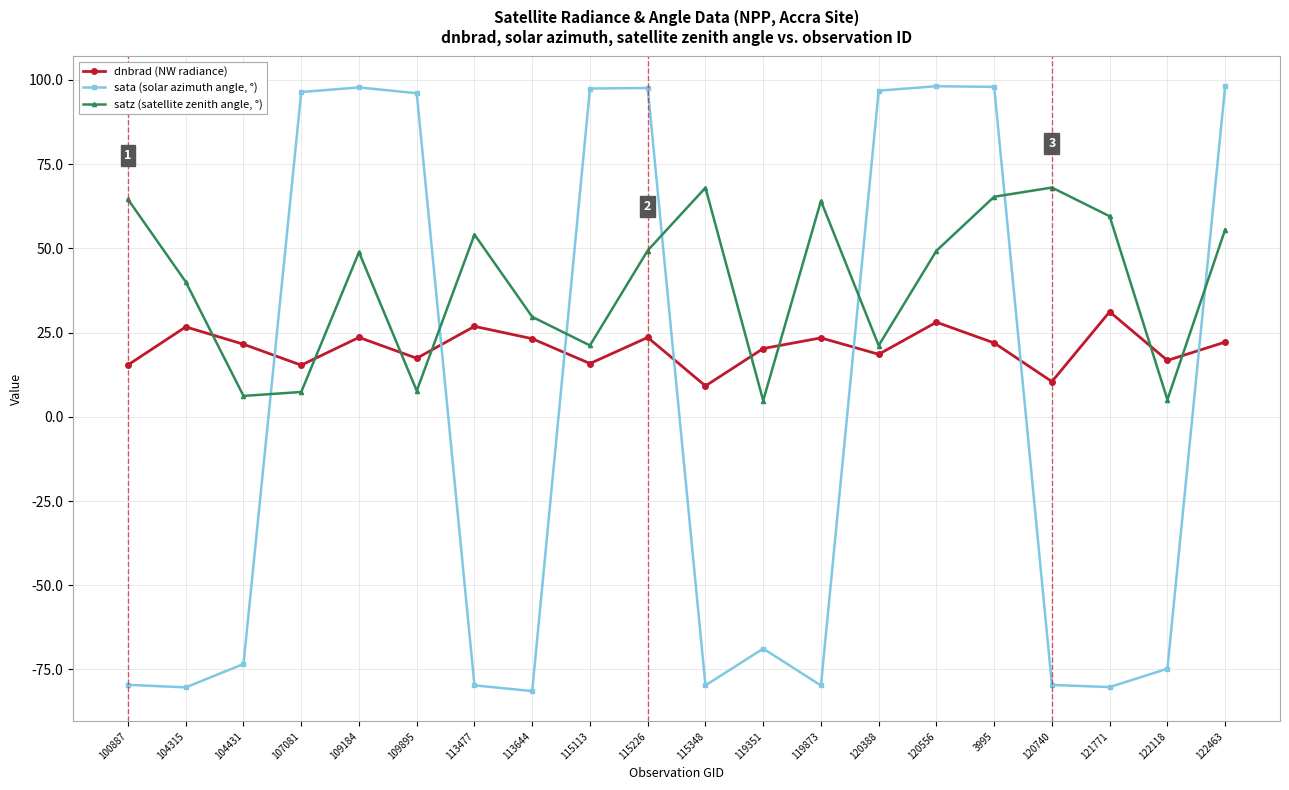

What is the highest value of the satz (satellite zenith angle, °) series?

68.0